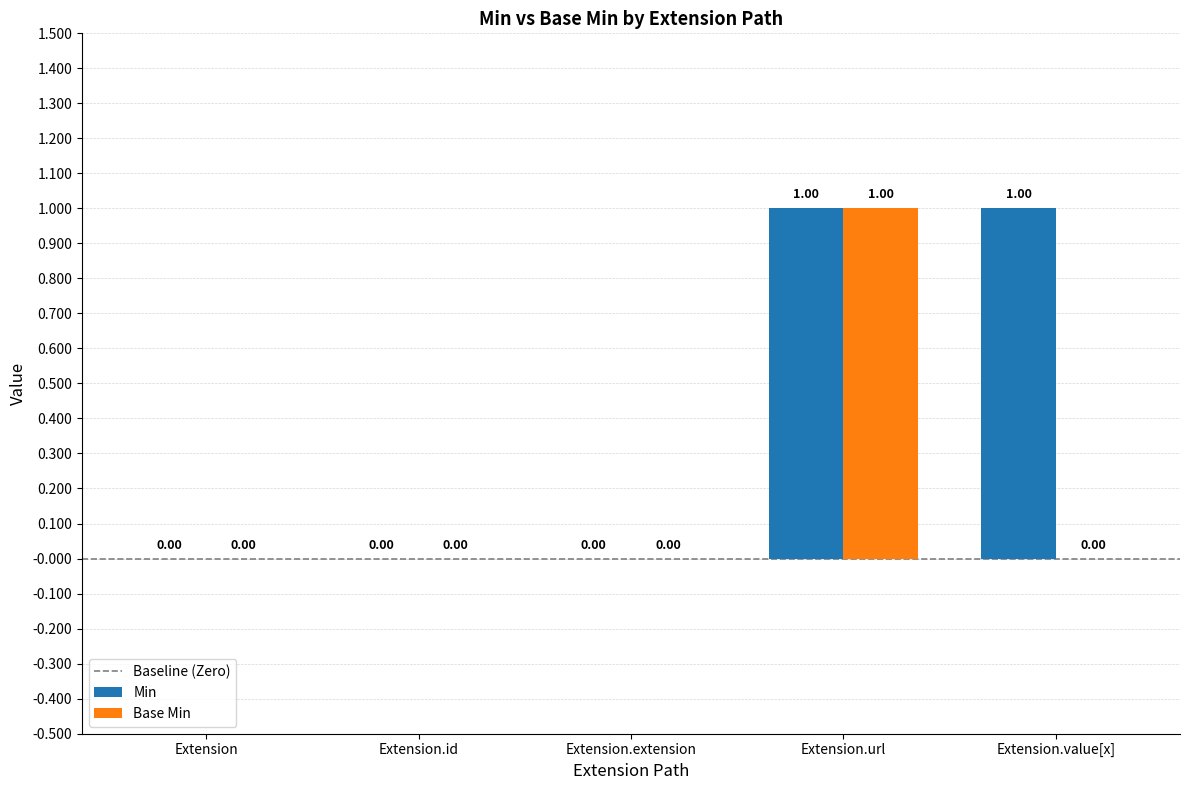

Is the value of Min at Extension.url greater than the value of Base Min at Extension?

Yes